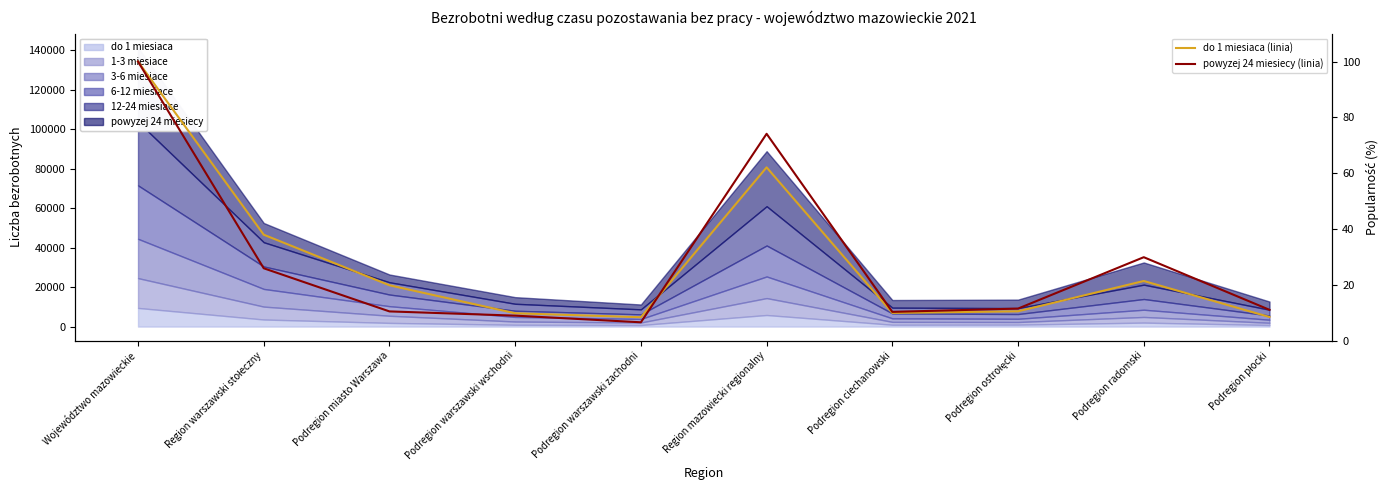

What is the label of the 10th point from the left?

Podregion płocki